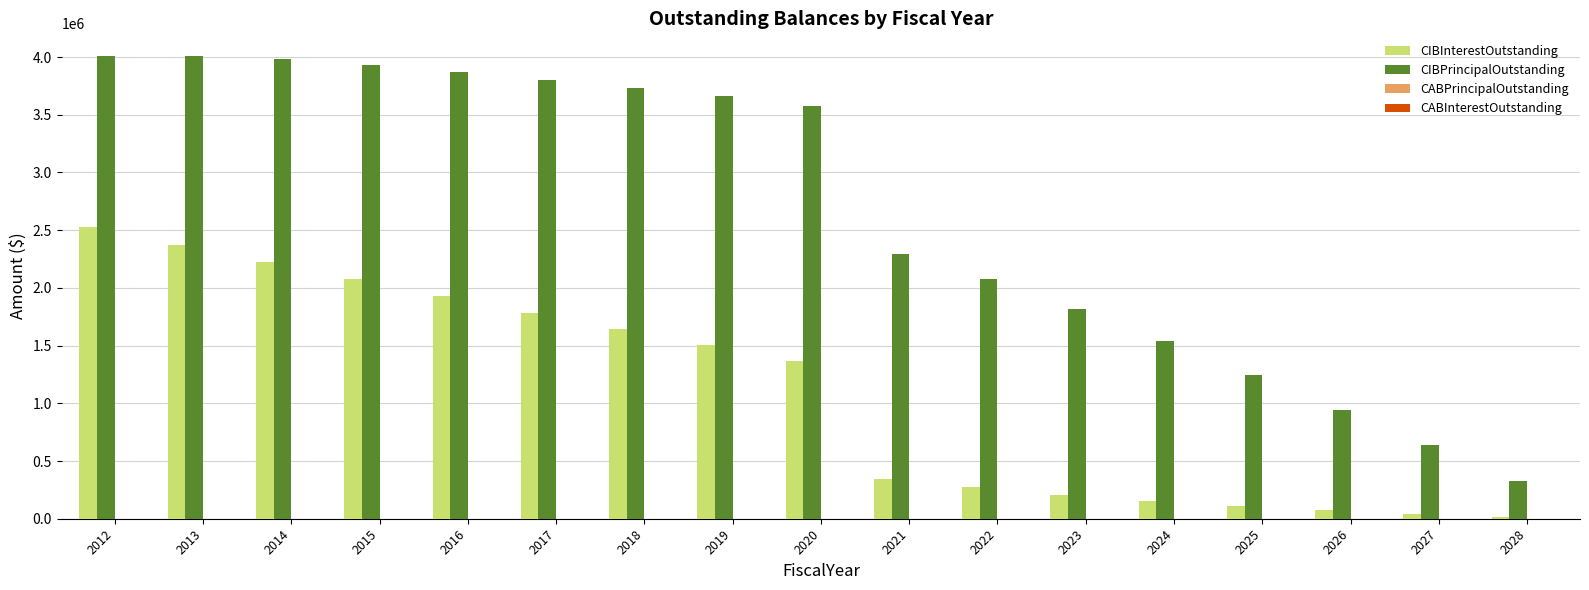

Which series has the largest total across all categories?

CIBPrincipalOutstanding